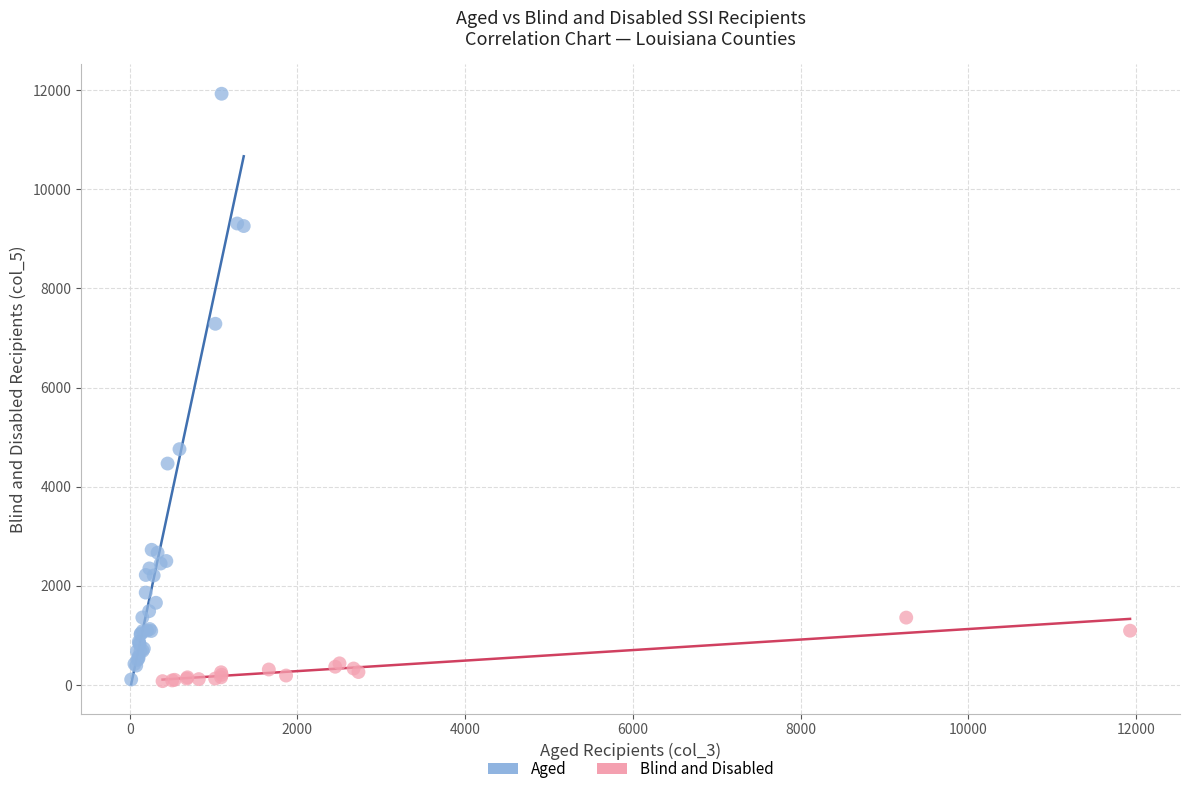

Which series has the widest spread of Y values?

Aged